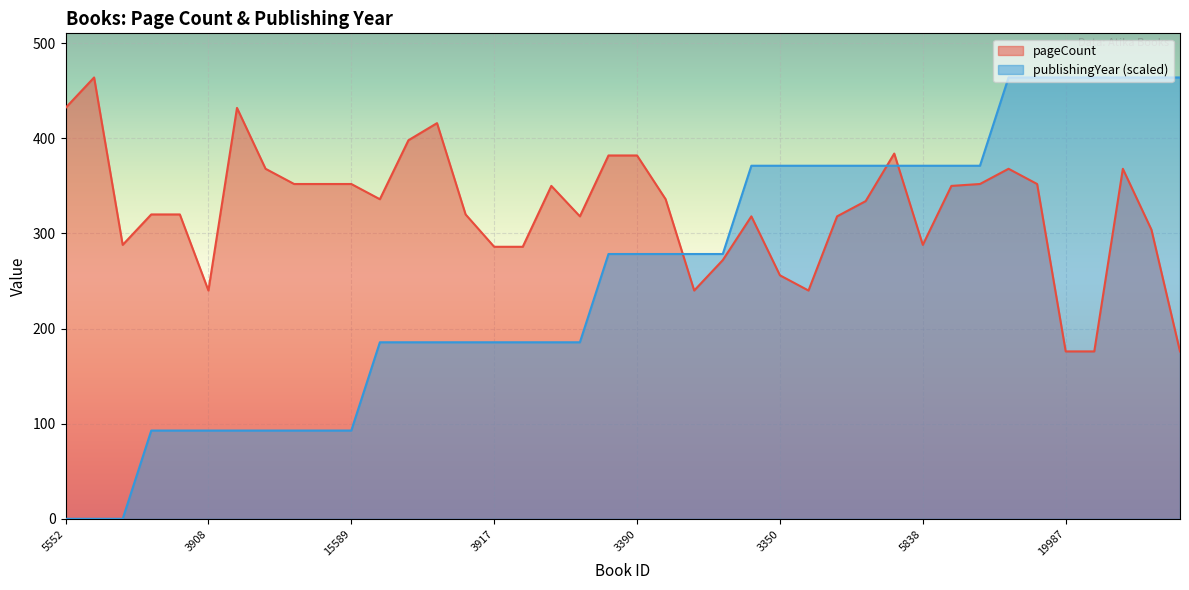

What is the approximate value of pageCount at 19475?

352.0